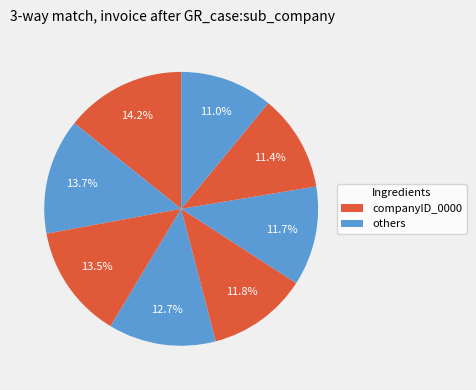

How many segments does this pie chart have?

8